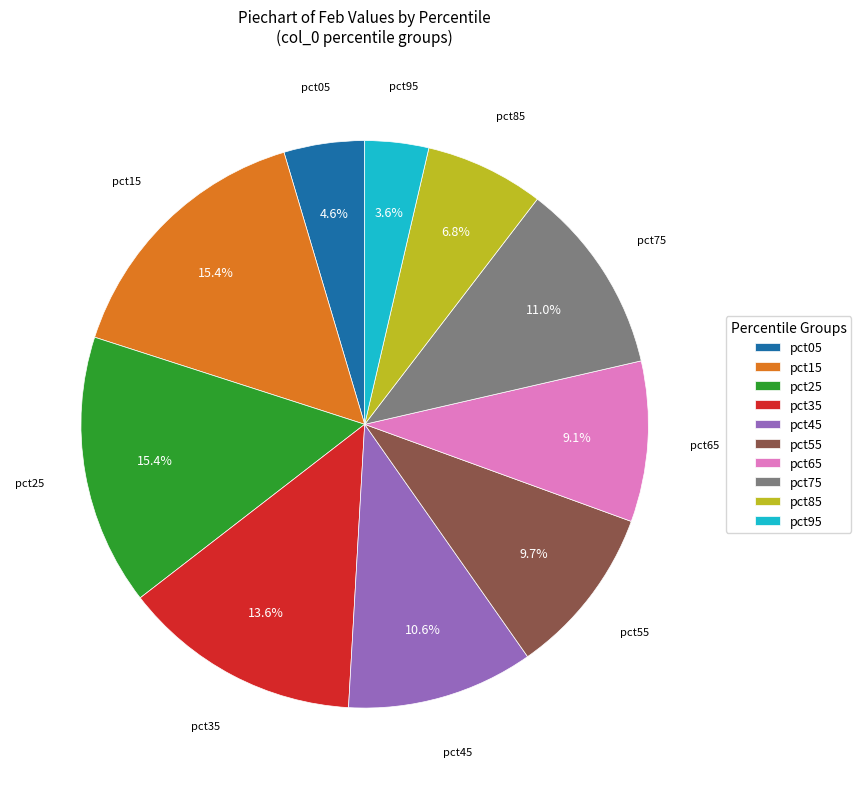

Between pct75 and pct35, which is larger?

pct35